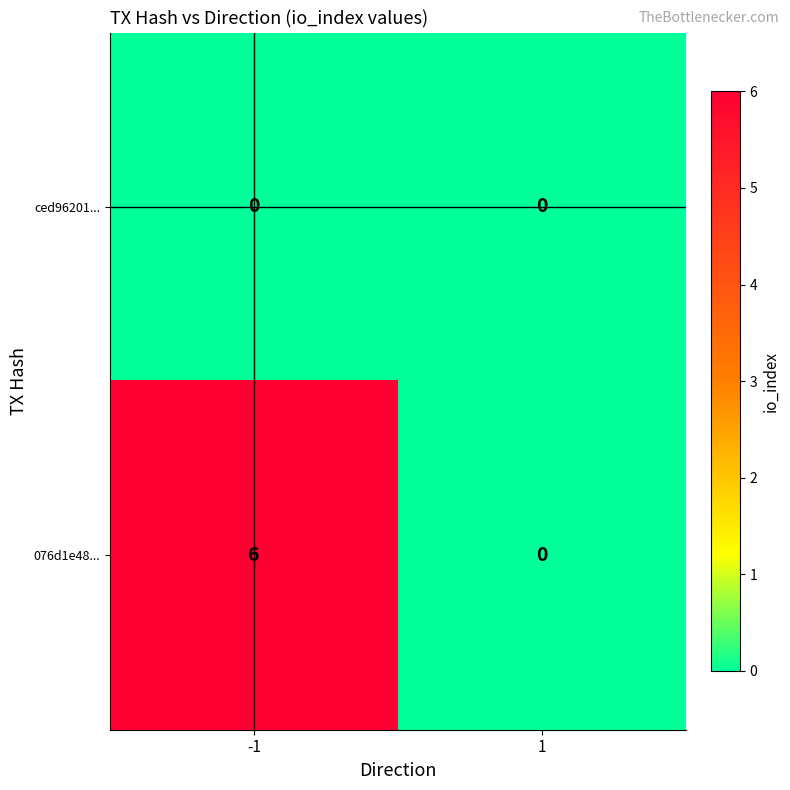

The value of 076d1e48... at 1 is 0. True or false?

True